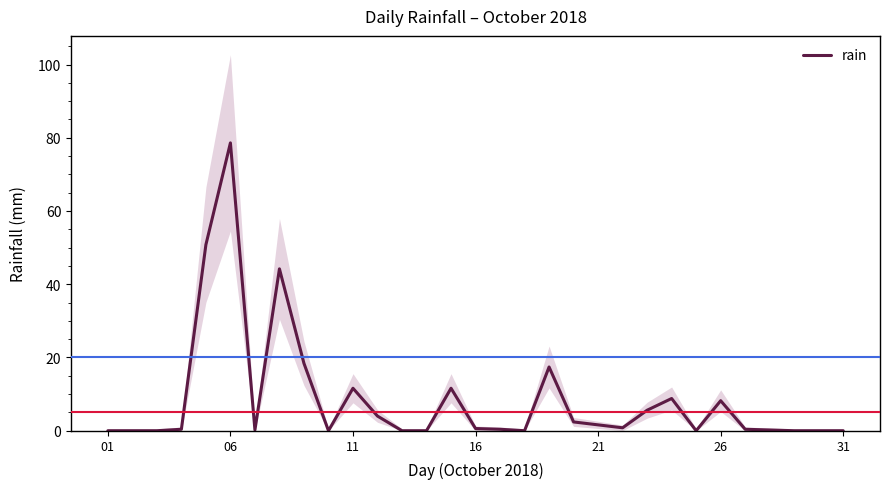

What is the greatest value displayed?

78.6